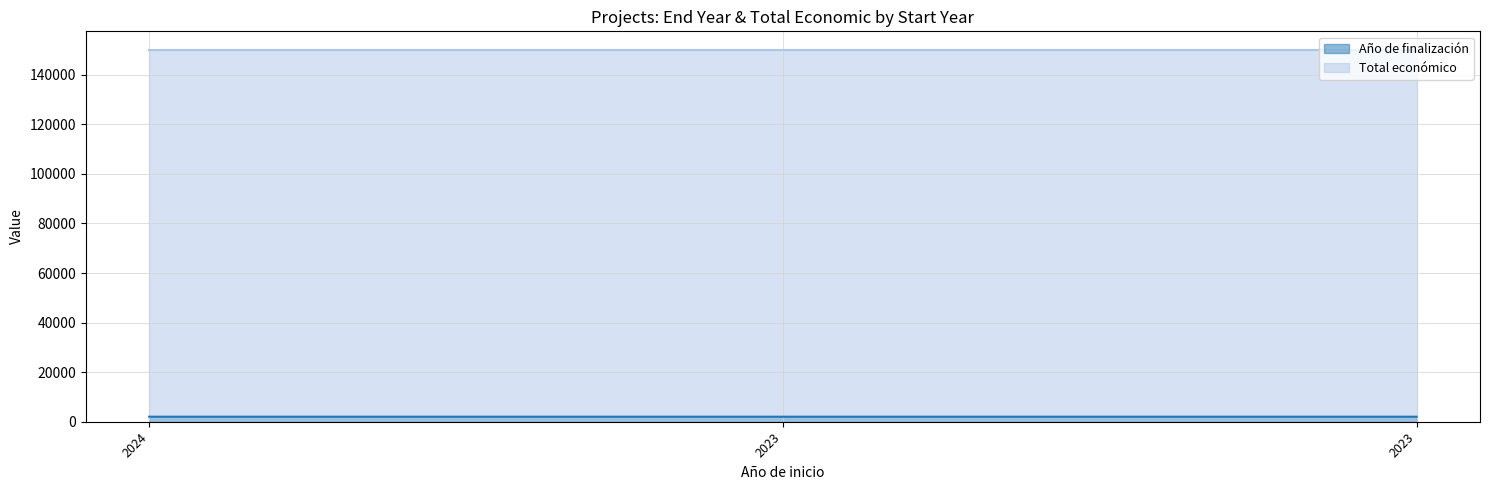

How many lines are shown in the chart?

2